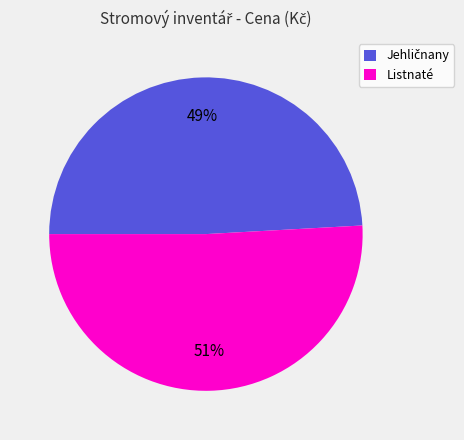

To the nearest percent, what is the difference between the largest and smallest slice percentages?

2%